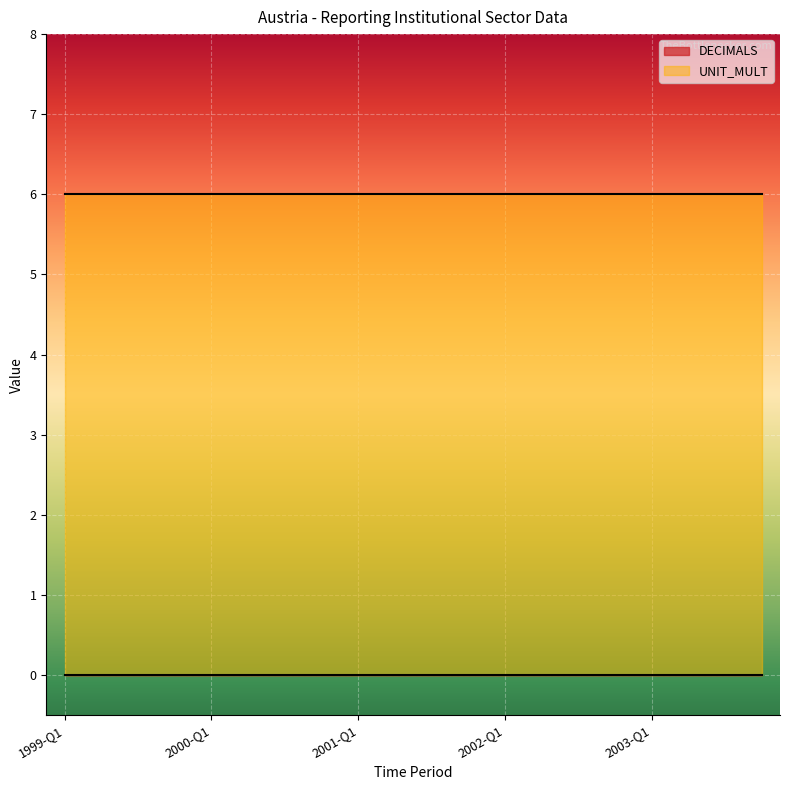

The UNIT_MULT series shows 10 at 2001-Q1. True or false?

False